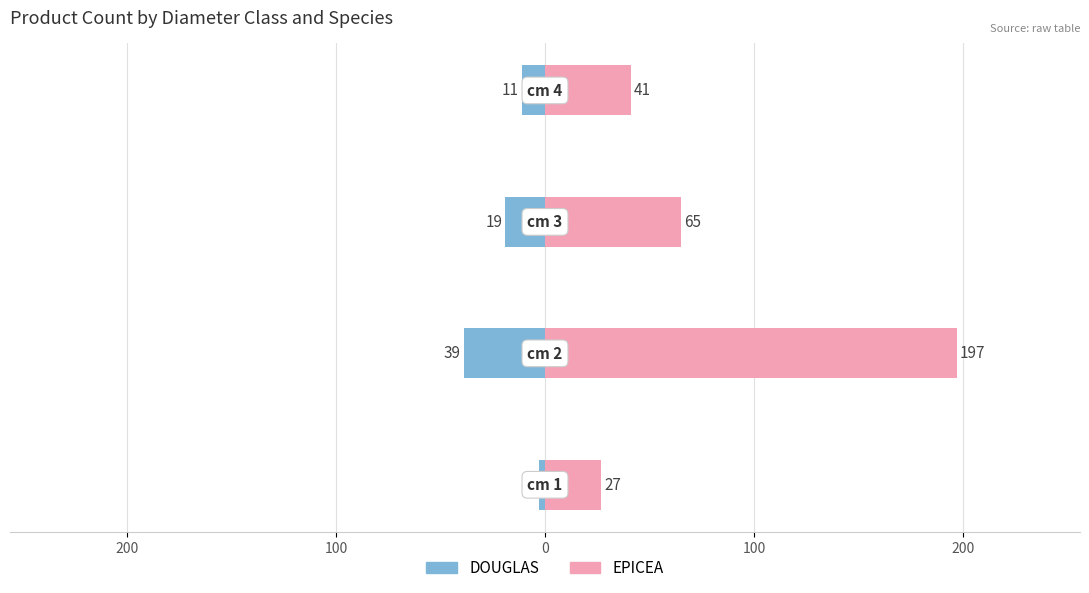

Reading left to right, extract all data points from this chart.

DOUGLAS: 300=-3	200=-39	100=-19	0=-11
EPICEA: 300=27	200=197	100=65	0=41